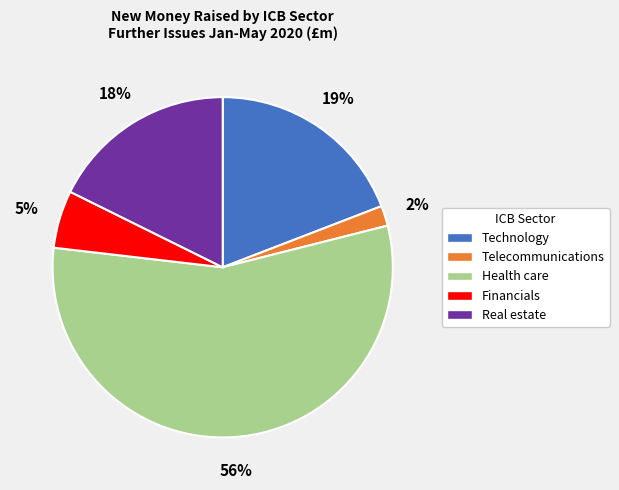

To the nearest percent, what portion does Technology represent?

19%